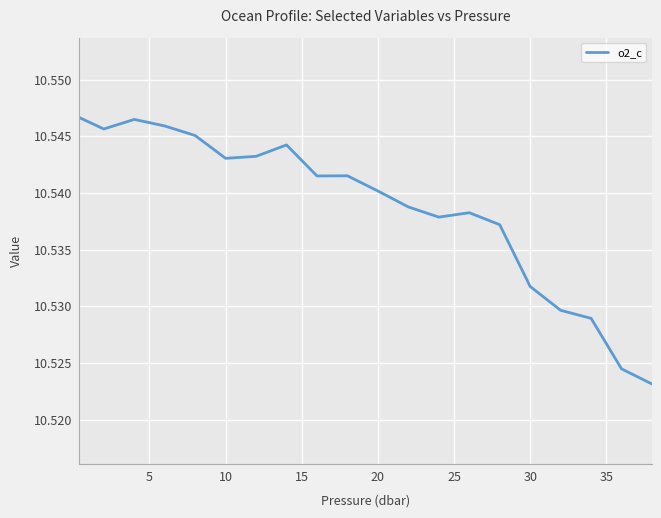

How many points are lower than both their immediate neighbors (excluding endpoints)?

4